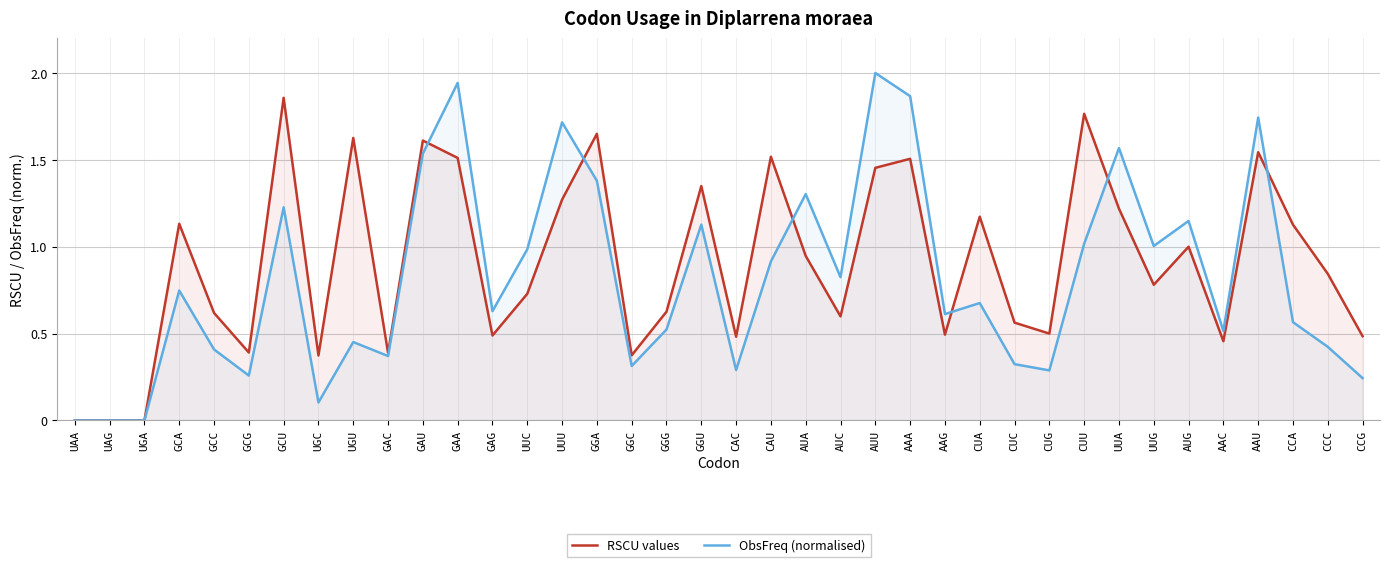

What are all the series names shown in the legend?

RSCU values, ObsFreq (normalised)